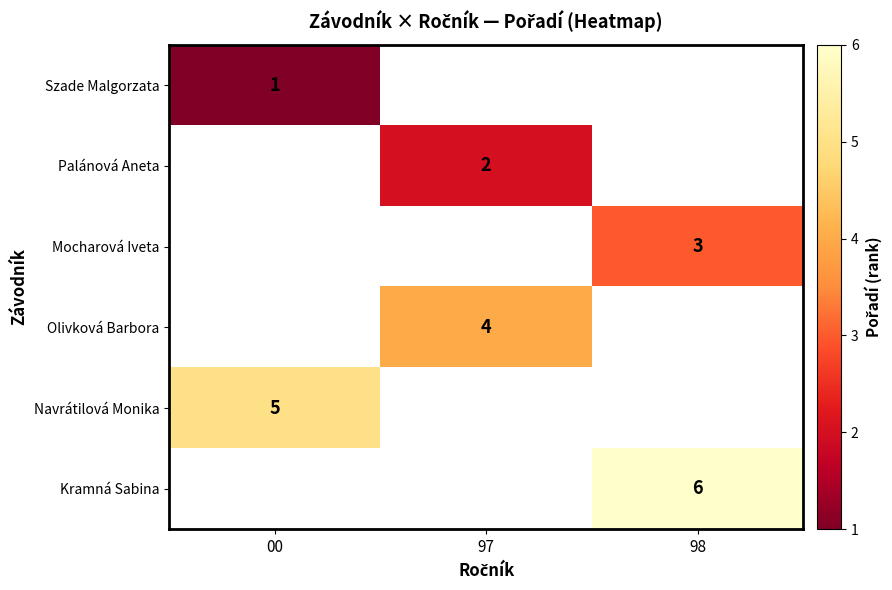

The value of Mocharová Iveta at 98 is 3. True or false?

True